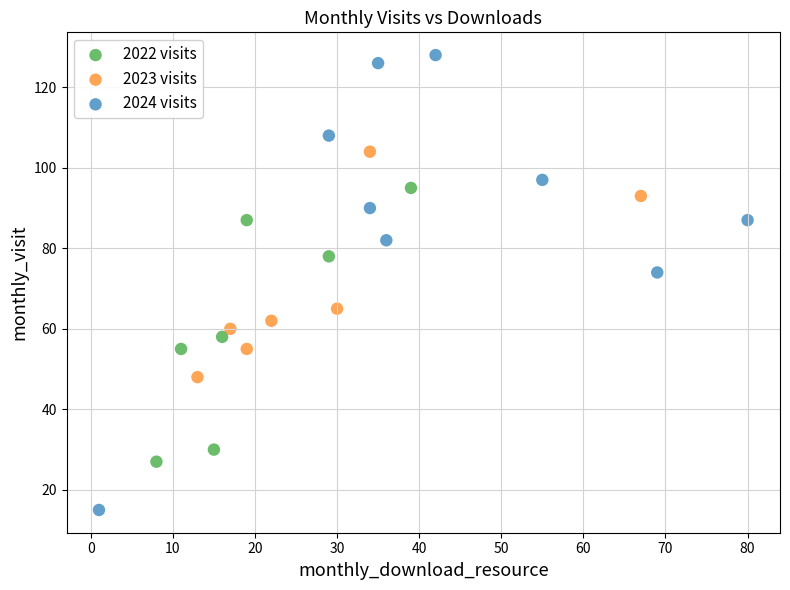

What are all the series names shown in the legend?

2022 visits, 2023 visits, 2024 visits